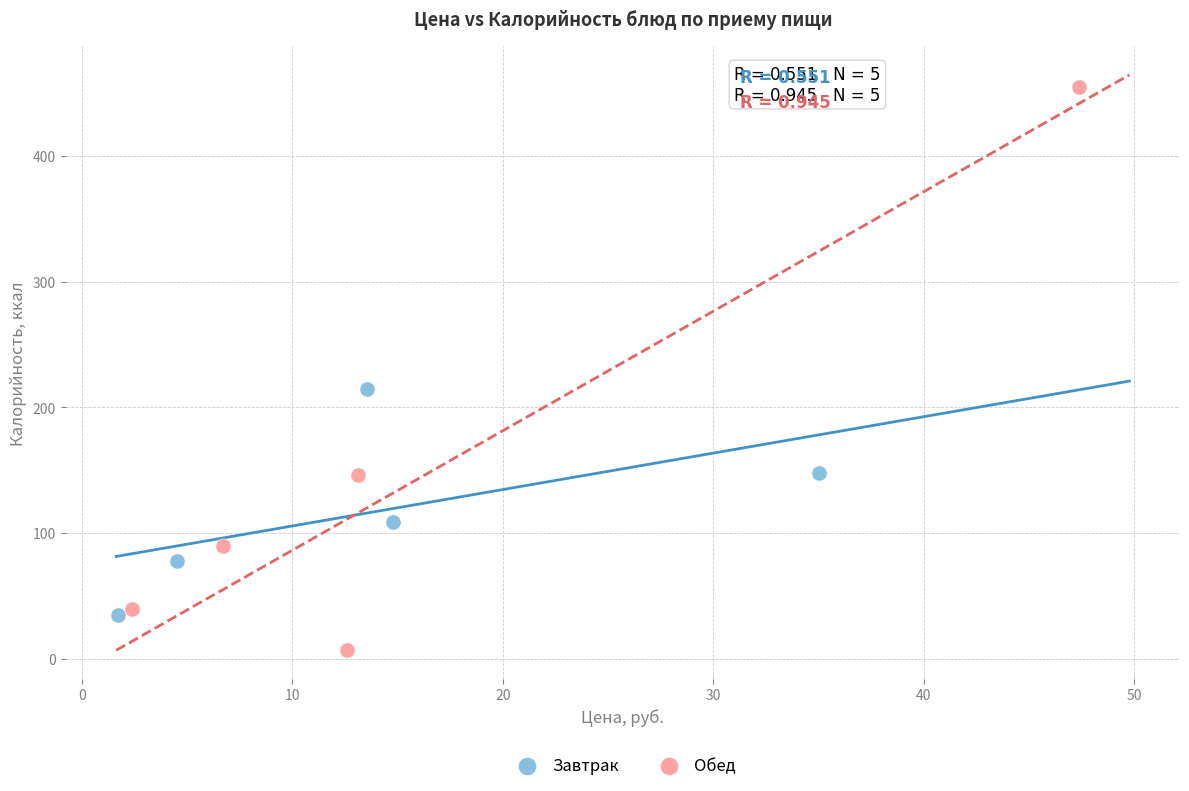

Which series reaches the maximum Y coordinate?

Обед